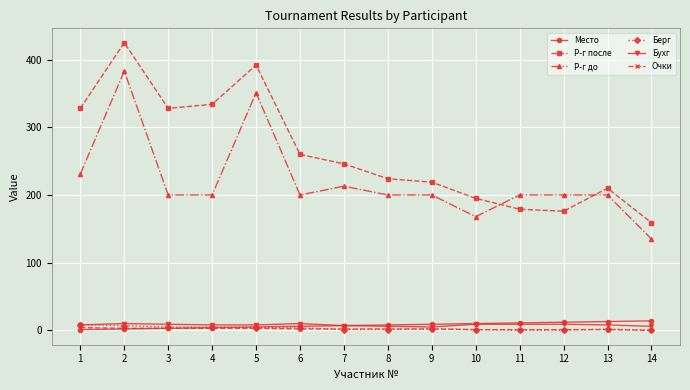

What is the total value across all series at 9?

437